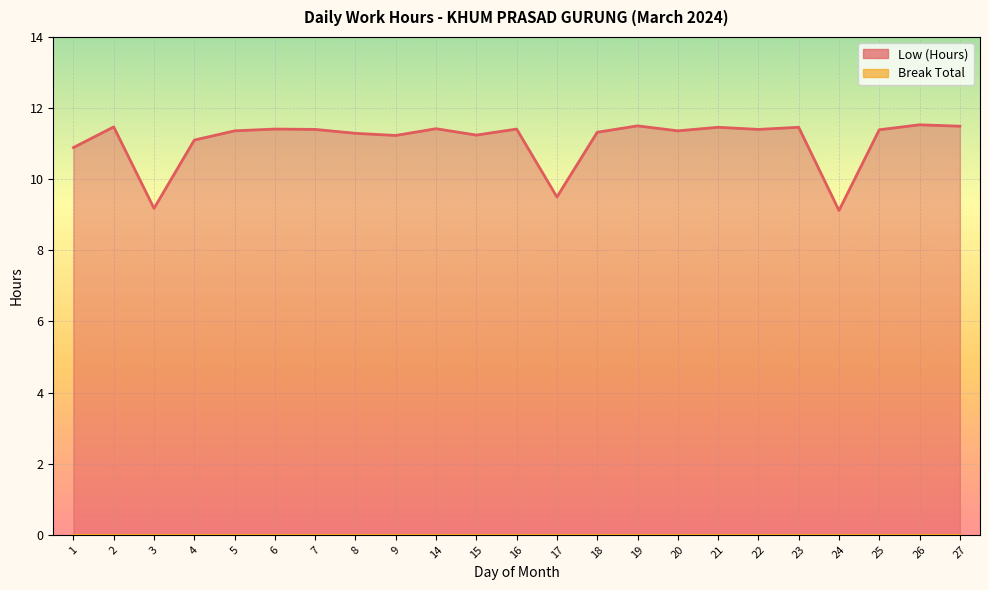

What is the difference between the maximum and second lowest values?

2.3